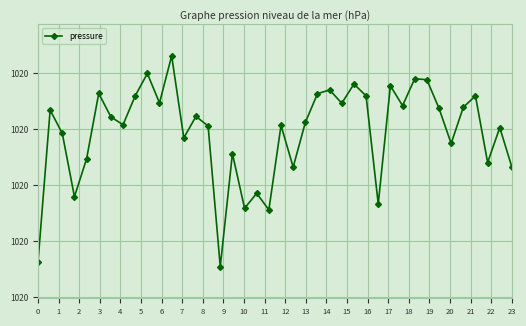

How many points are higher than both their immediate neighbors (excluding endpoints)?

14